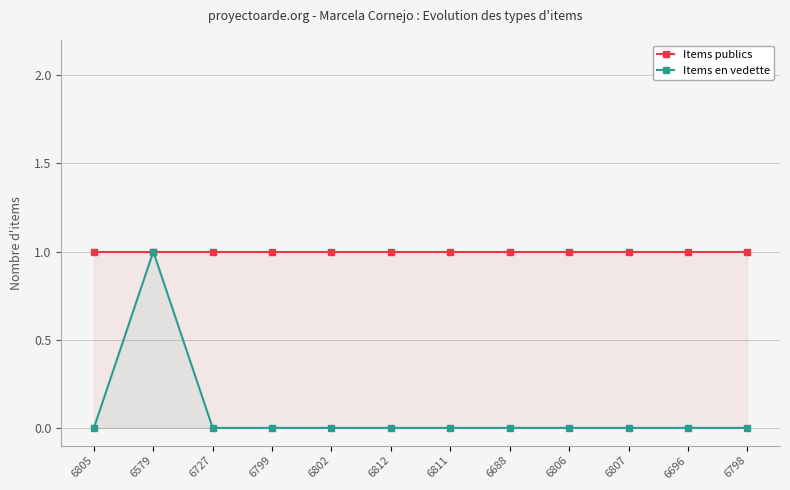

Is the value of Items en vedette at 6696 greater than the value of Items publics at 6798?

No